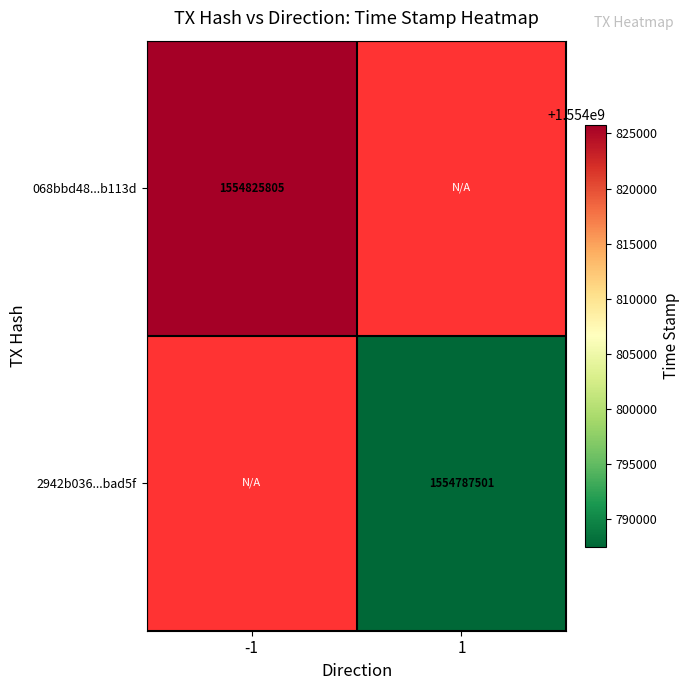

Count the number of data series in this chart.

2